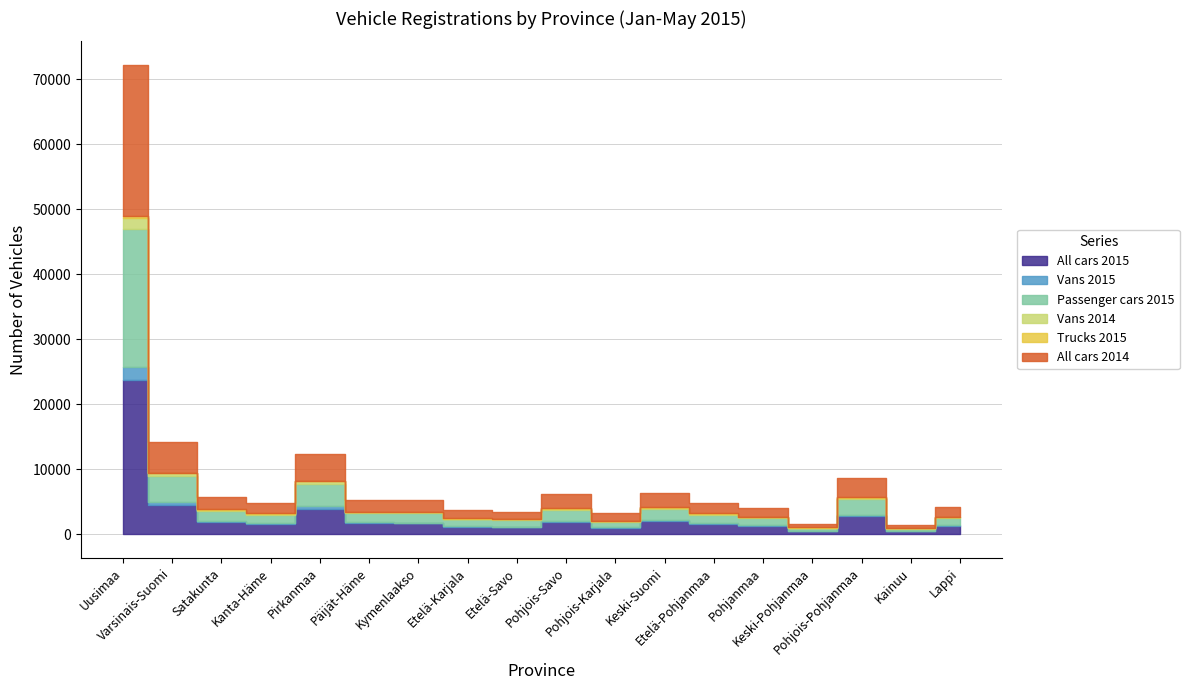

What is the approximate value of All cars 2014 at Kymenlaakso, to the nearest 100?

1800